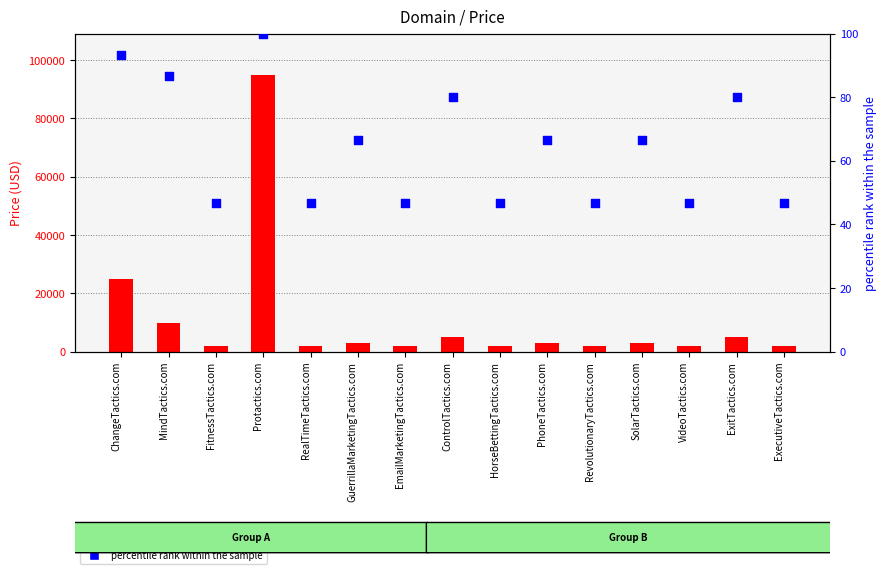

Which series has the widest spread of Y values?

price